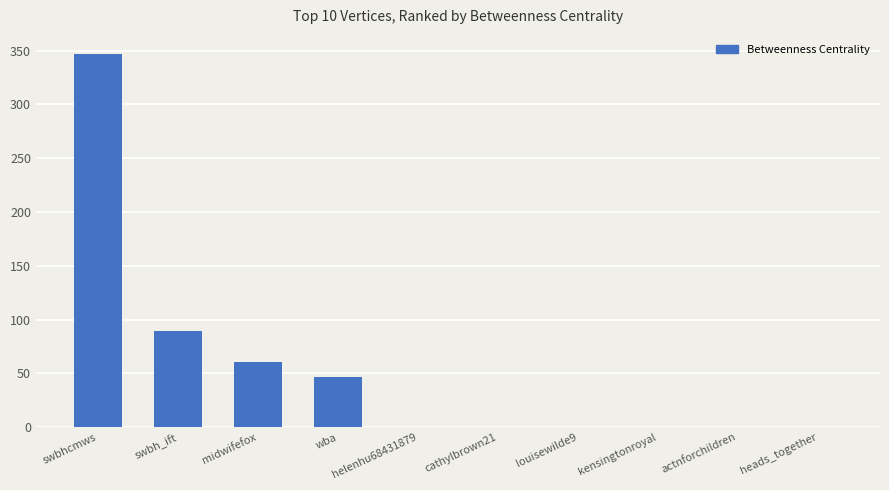

At which label is the value closest to 173?

swbh_ift